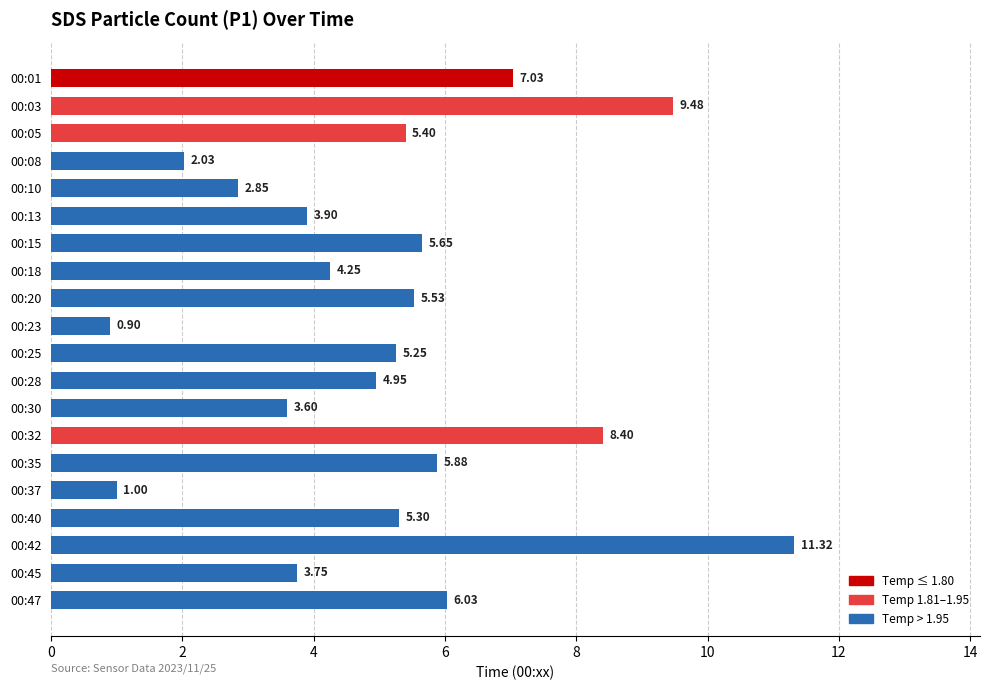

What is the average value?

5.1